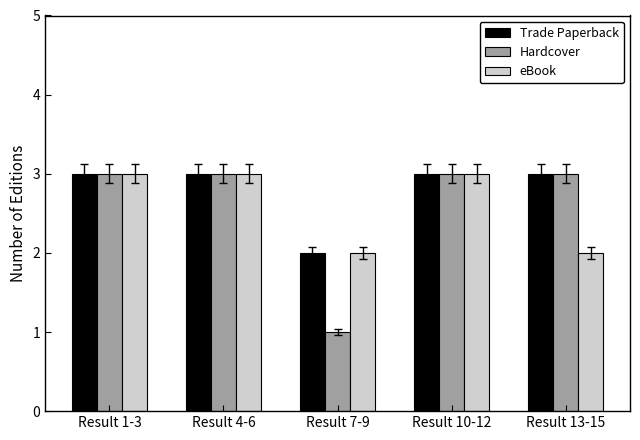

What is the sum of all Hardcover values?

13